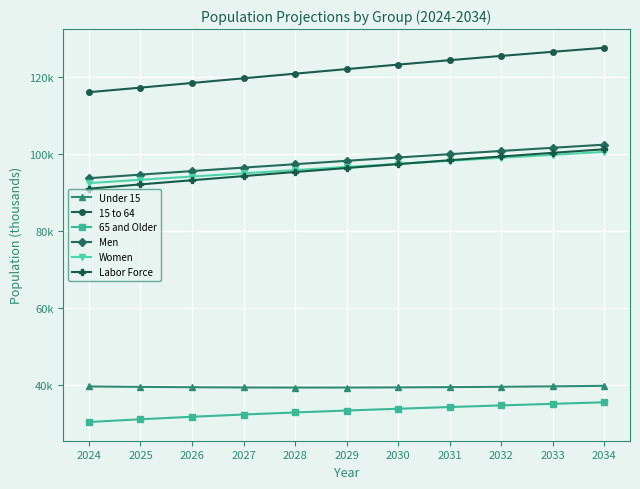

Is this an area chart (filled region under the line)?

No